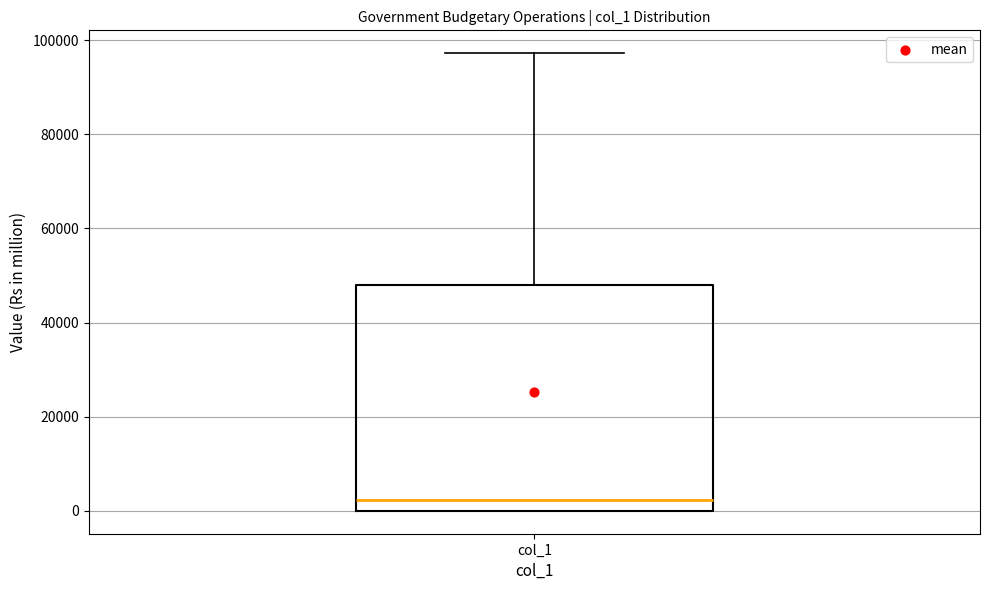

Read this box plot against the y-axis: the position of the median line, the range covered by the box, and the ends of both whiskers. The values are not printed on the chart, so give them approximately, as read against the axis.

median 2000, box 0 to 48000, whiskers 0 to 98000